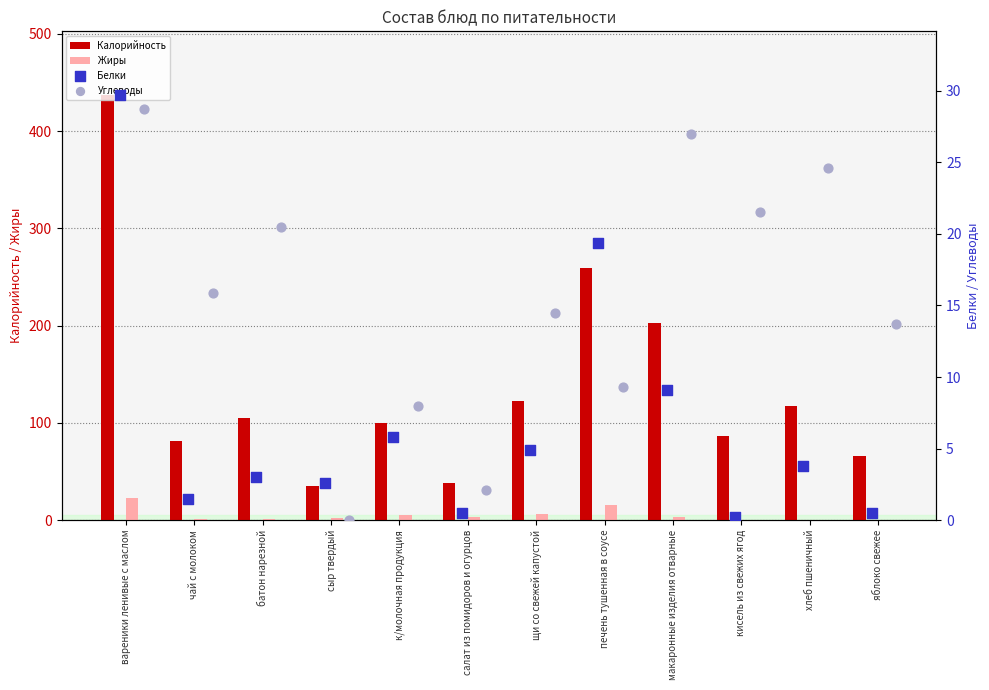

Which series contains the highest Y value?

Калорийность